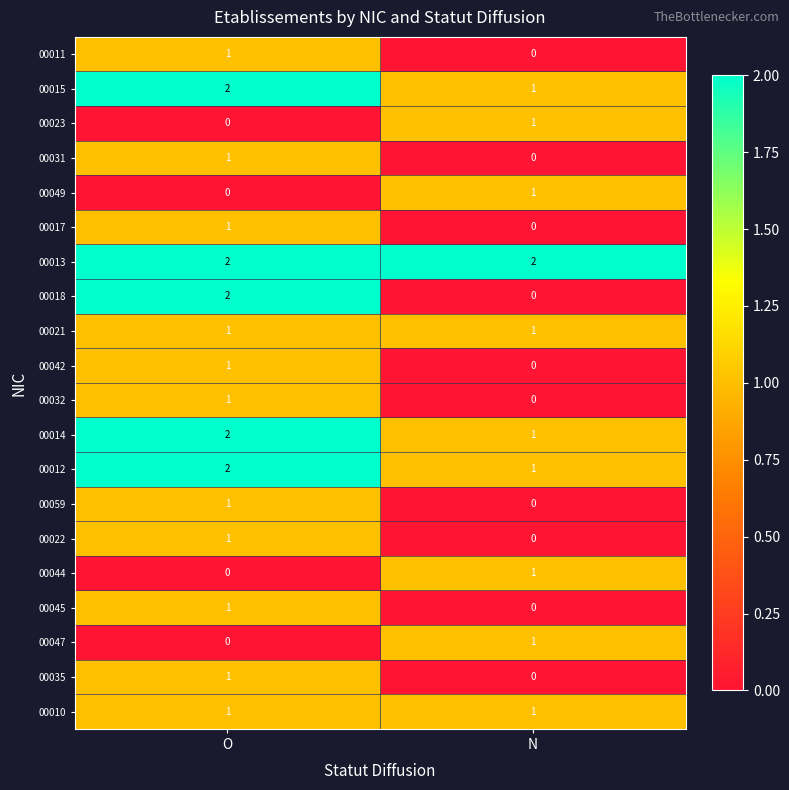

At how many categories does at least one series exceed 1?

2